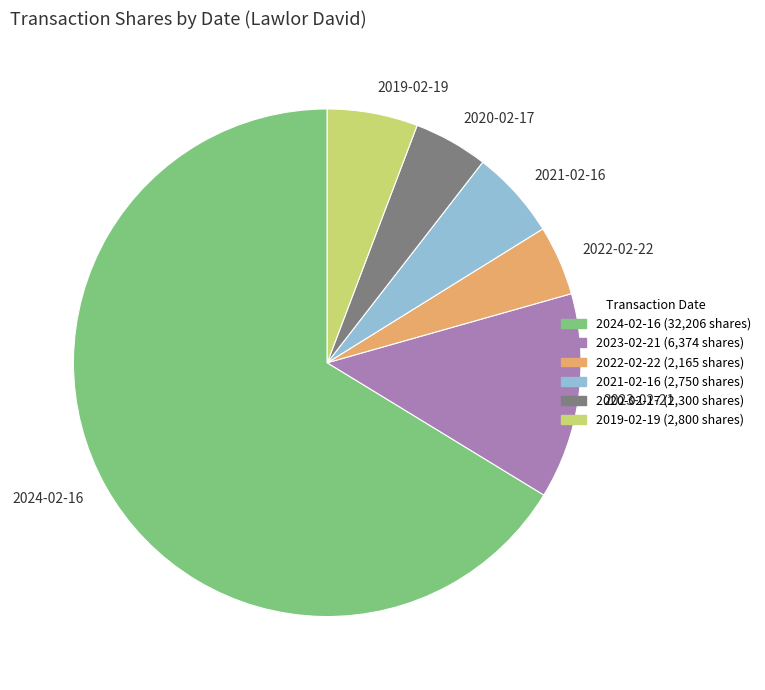

True or false: 2021-02-16 accounts for 6% of the total.

True